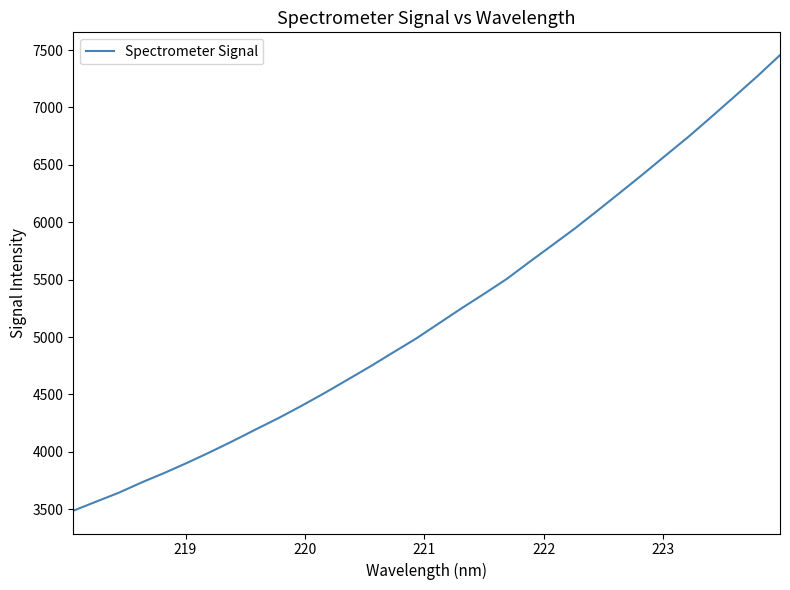

Count the number of categories in the chart.

32